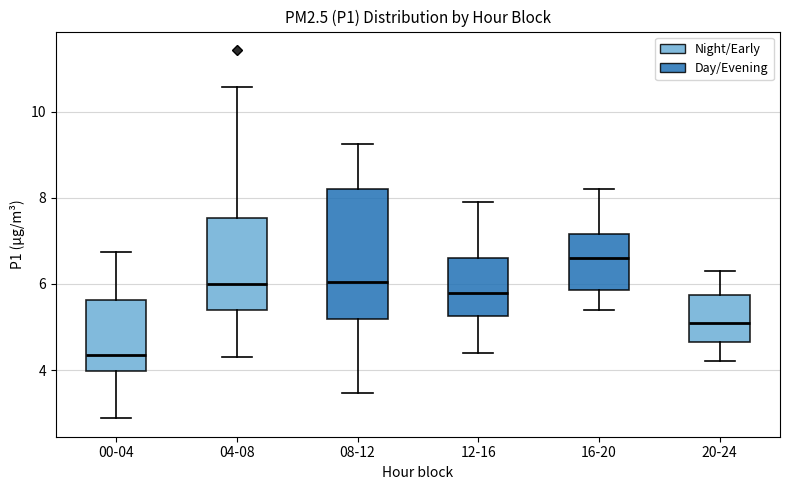

Reading left to right, transcribe this box plot: for each box, give where its median line is, the range the box spans, and where its two whiskers end, as read against the y-axis. The values are not printed on the chart, so give them approximately, as read against the axis.

00-04: median 4.4, box 4.0 to 5.6, whiskers 2.8 to 6.8
04-08: median 6.0, box 5.4 to 7.6, whiskers 4.4 to 10.6
08-12: median 6.0, box 5.2 to 8.2, whiskers 3.4 to 9.2
12-16: median 5.8, box 5.2 to 6.6, whiskers 4.4 to 8.0
16-20: median 6.6, box 5.8 to 7.2, whiskers 5.4 to 8.2
20-24: median 5.2, box 4.6 to 5.8, whiskers 4.2 to 6.4